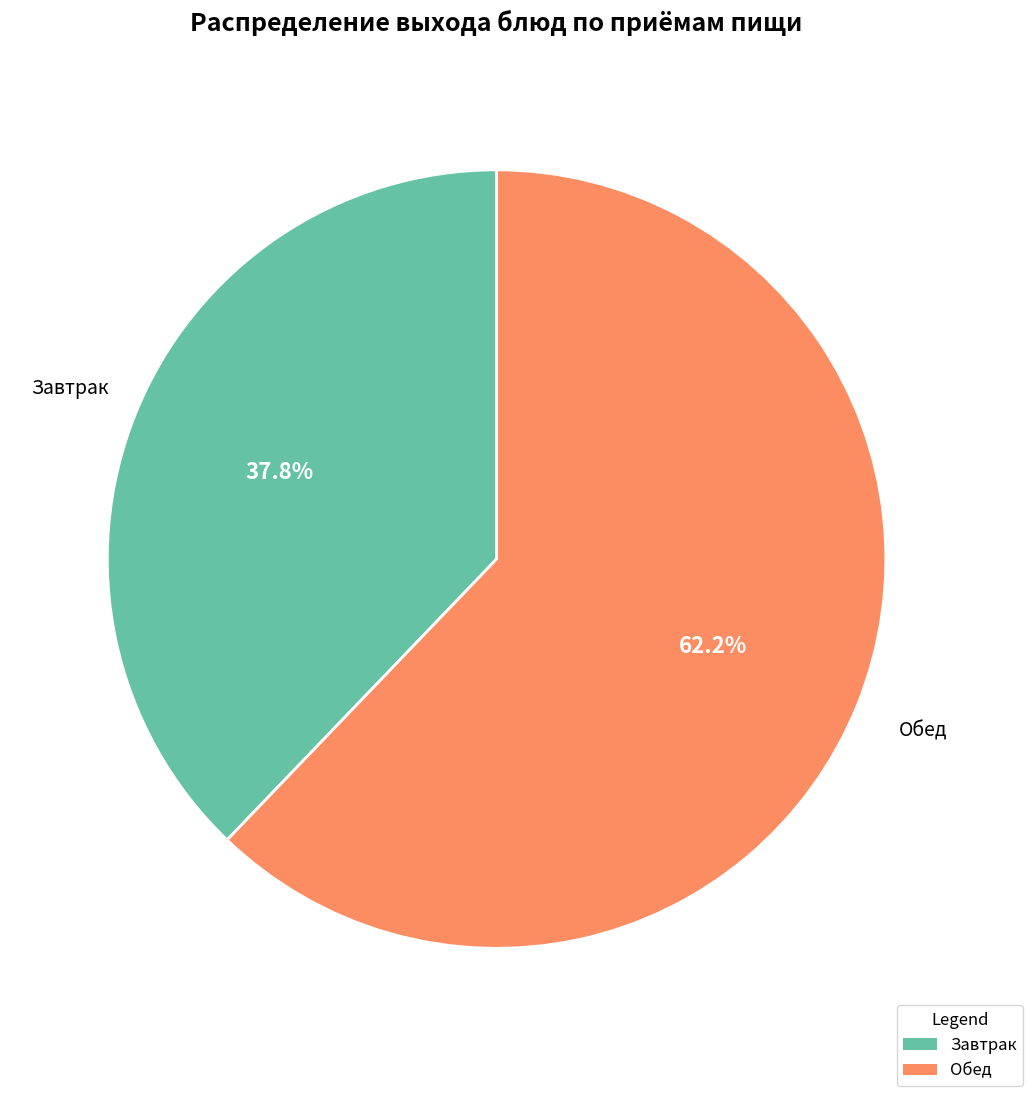

To the nearest percent, what is the difference between the largest and smallest slice percentages?

24%